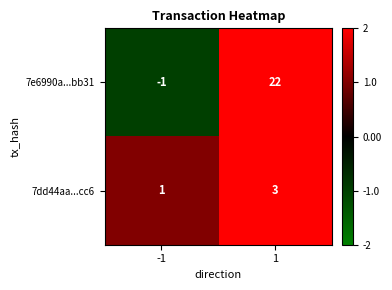

True or false: 7e6990a...bb31 has a value of 0 at -1.

False